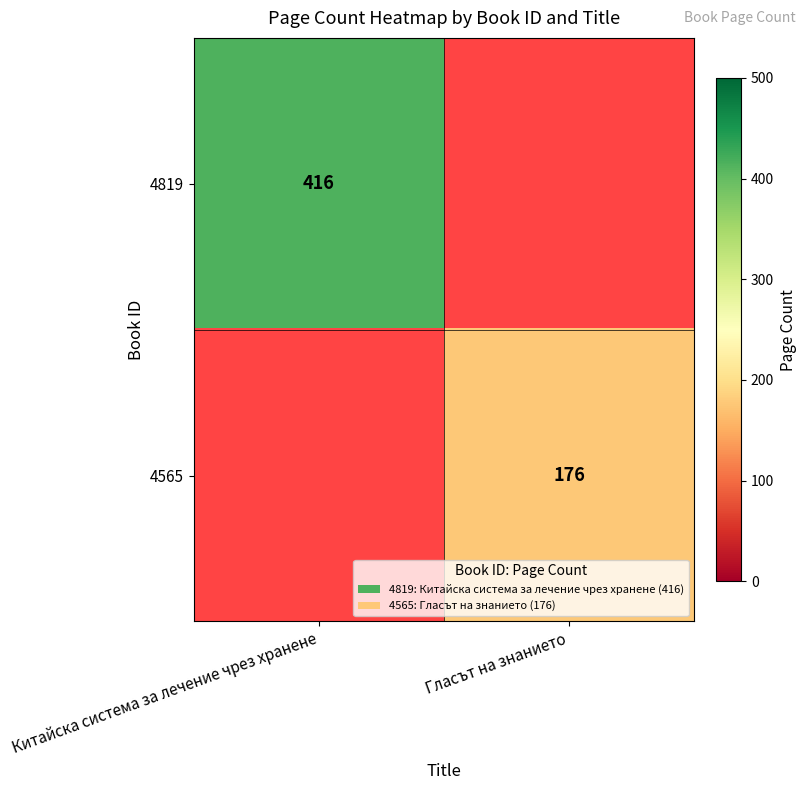

How many distinct data groups are displayed?

2